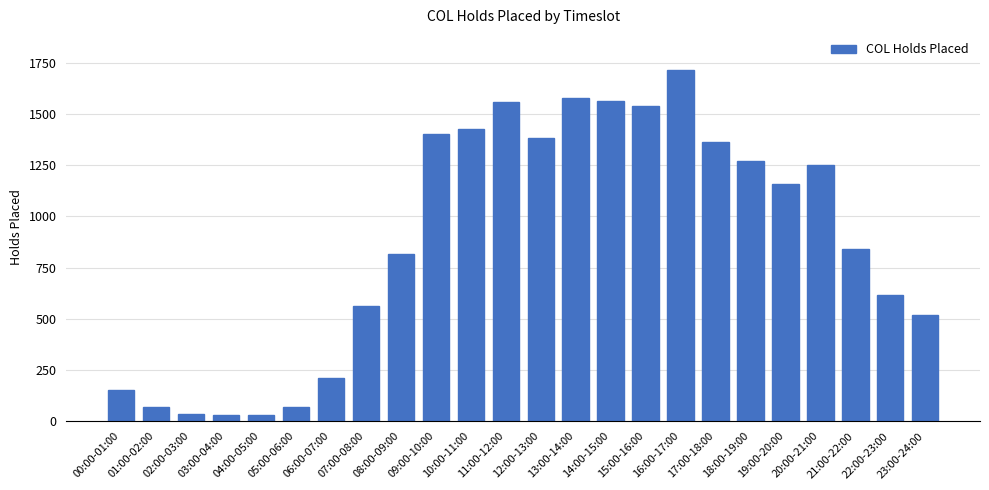

At which category does the chart reach its peak across all series?

16:00-17:00